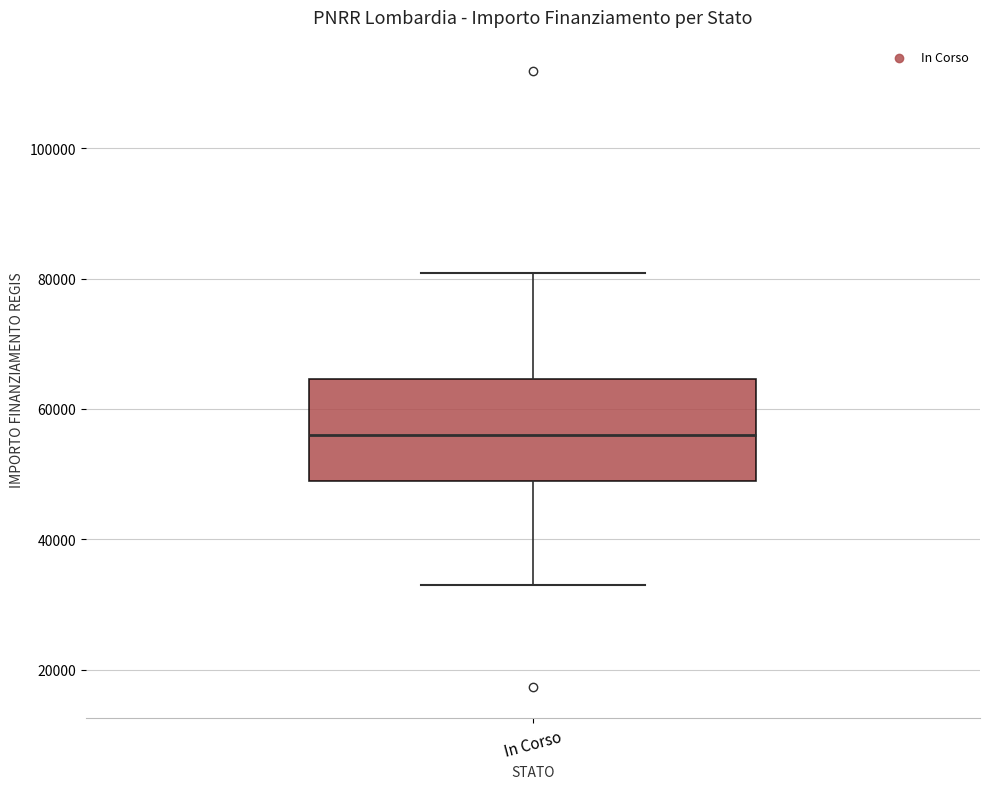

Transcribe this box plot: give where the median line is, the range the box spans, and where the two whiskers end, as read against the y-axis. The values are not printed on the chart, so give them approximately, as read against the axis.

median 56000, box 50000 to 64000, whiskers 32000 to 80000